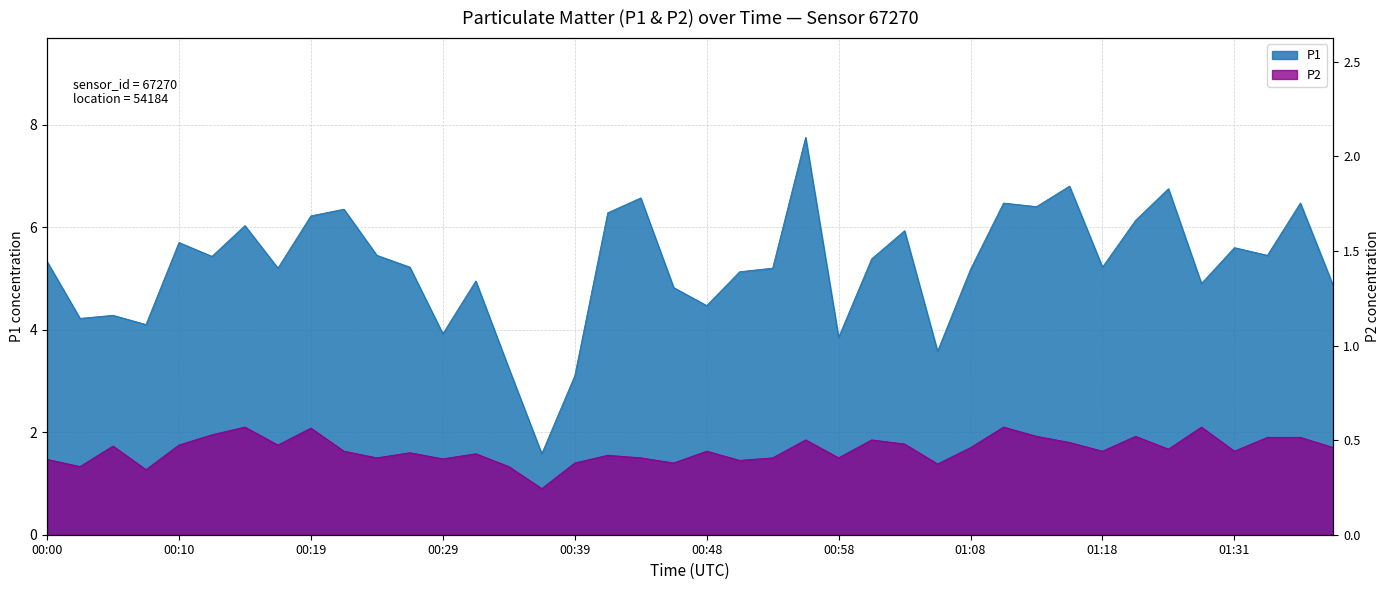

True or false: P2 and P1 intersect in this chart.

False